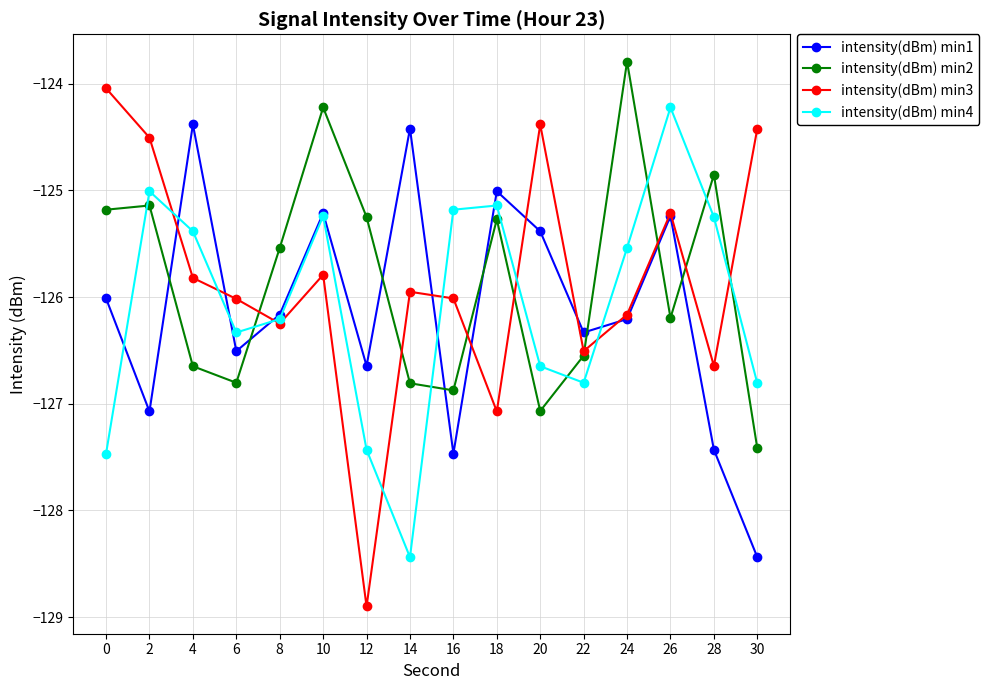

At which category does the chart reach its minimum across all series?

12